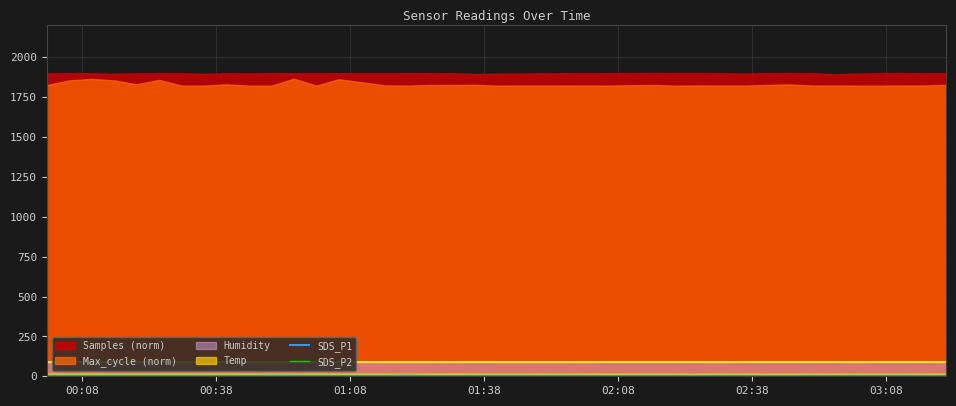

At which category does SDS_P2 reach its first local peak?

00:38